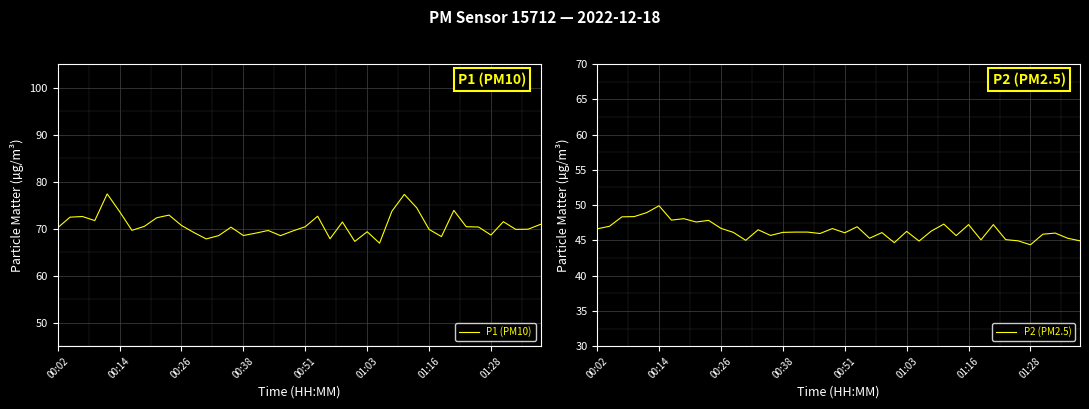

Reading left to right, transcribe all the data shown in this chart.

P1 (PM10): 70.2	72.4	72.6	71.7	77.4	73.6	69.6	70.5	72.3	72.9	70.7	69.2	67.8	68.5	70.3	68.5	69.0	69.6	68.5	69.5	70.4	72.6	67.8	71.4	67.3	69.3	66.9	73.7	77.3	74.4	69.8	68.3	73.9	70.4	70.3	68.6	71.5	69.8	69.9	70.9
P2 (PM2.5): 46.6	47.0	48.3	48.4	48.9	49.9	47.9	48.1	47.6	47.8	46.7	46.1	45.0	46.5	45.7	46.1	46.2	46.2	46.0	46.7	46.1	46.9	45.3	46.1	44.7	46.3	44.9	46.3	47.3	45.7	47.2	45.1	47.2	45.1	44.9	44.4	45.9	46.0	45.3	44.9